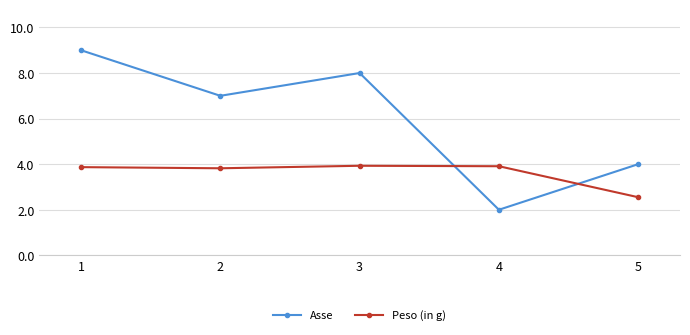

Count the Asse values in the range 4 to 8.

3